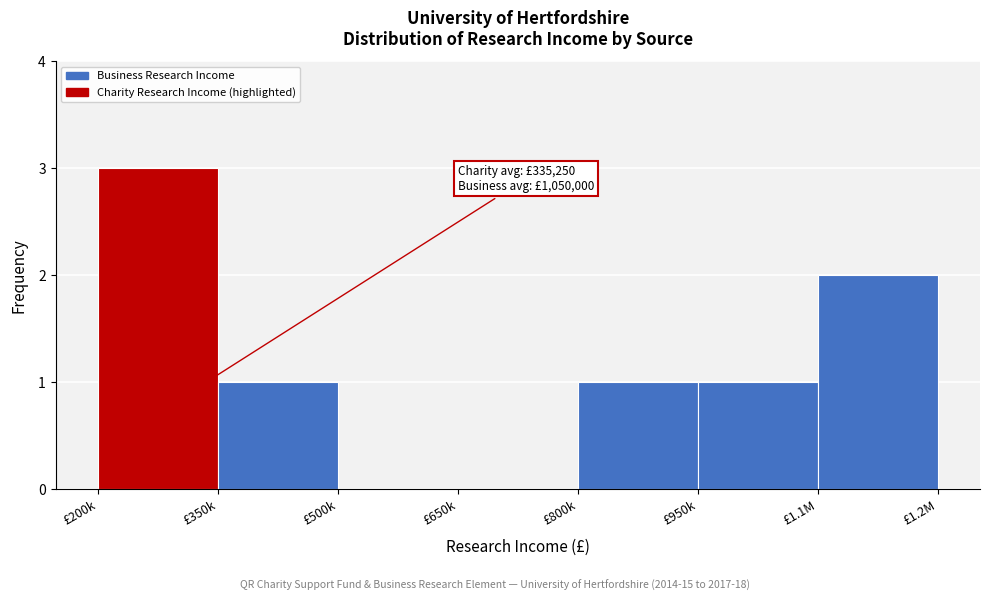

Reading right to left, transcribe all the data shown in this chart.

£1.1M=2	£950k=1	£800k=1	£650k=0	£500k=0	£350k=1	£200k=3